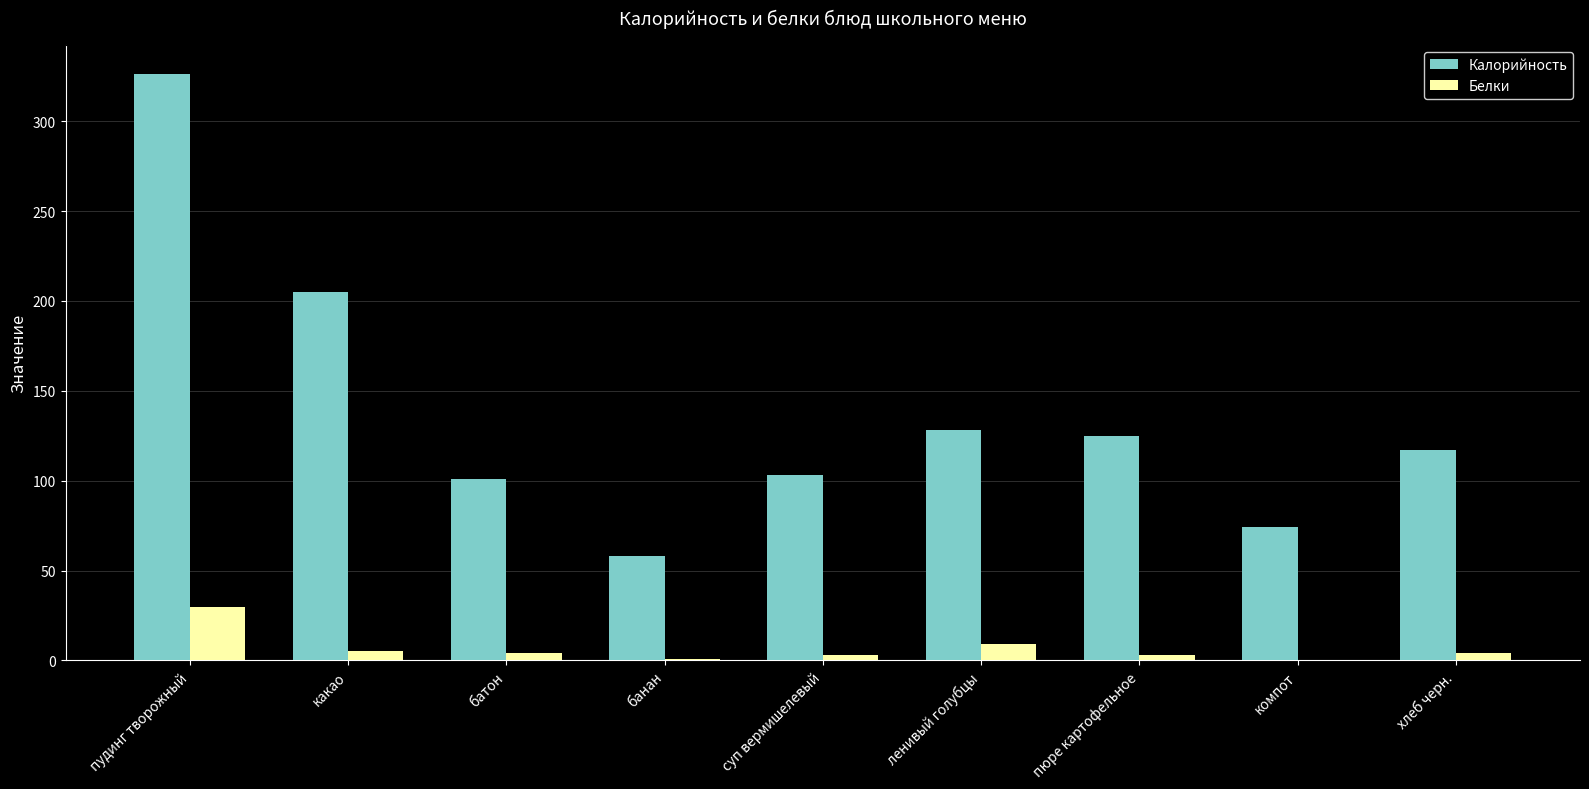

At which label is Калорийность closest to 192?

какао